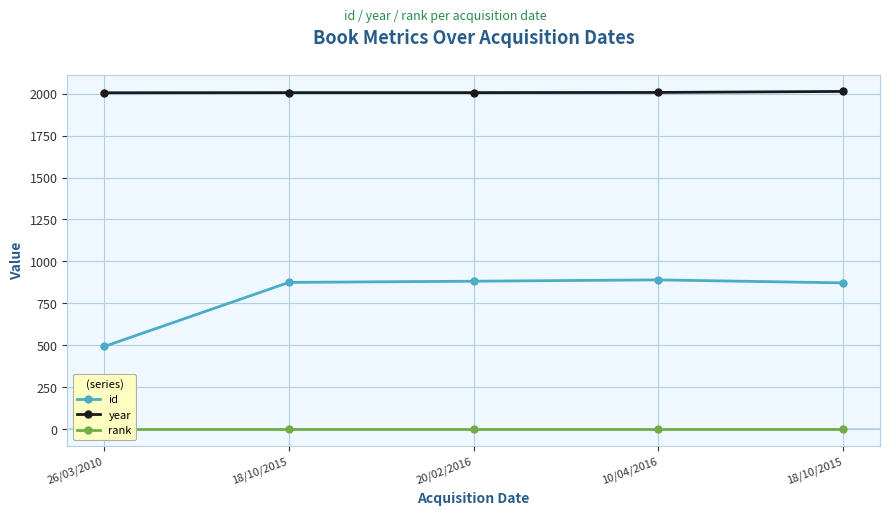

Reading left to right, what are all the values shown in this chart?

id: 493	875	882	890	872
year: 2005	2006	2006	2007	2013
rank: 1	1	1	1	1